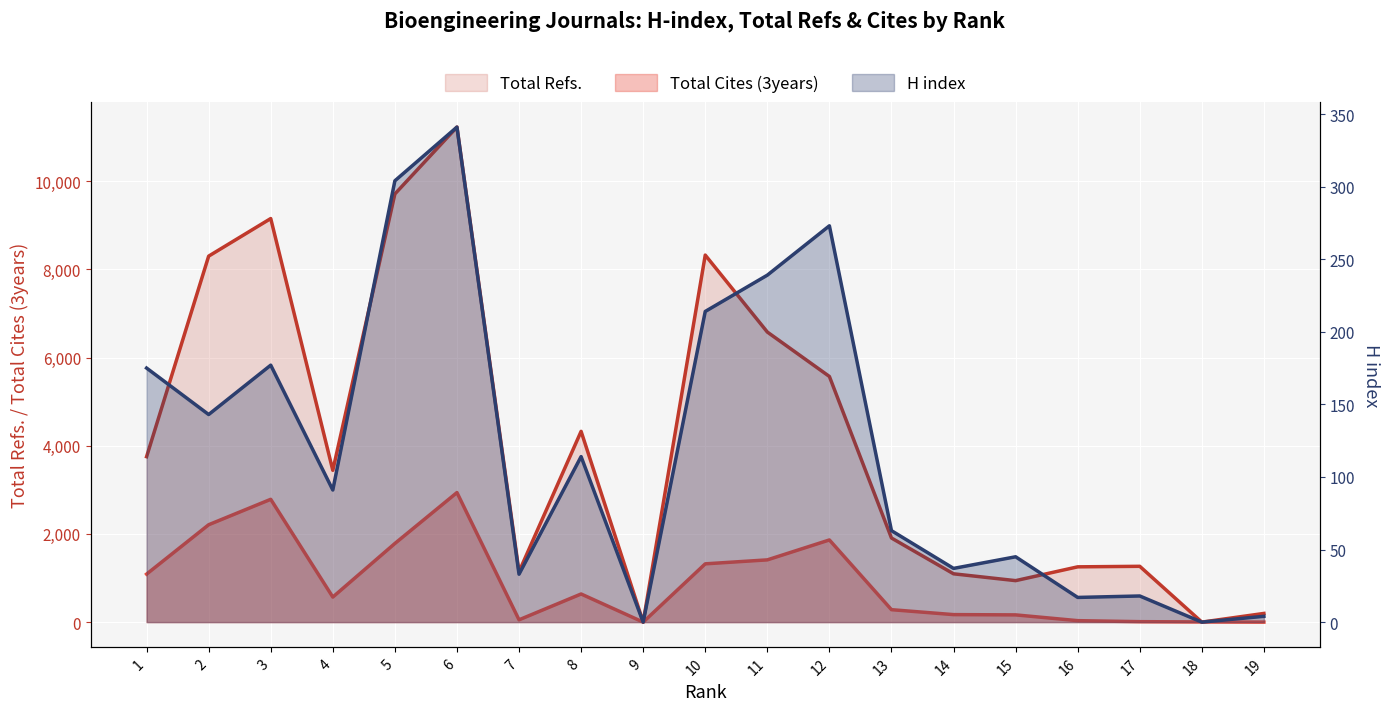

Reading left to right, list all the values displayed in this chart.

H index: 175	143	177	91	304	341	33	114	0	214	239	273	63	37	45	17	18	0	4
Total Refs.: 3753	8303	9156	3444	9714	11231	1143	4328	0	8327	6581	5573	1908	1096	941	1254	1266	0	197
Total Cites (3years): 1089	2209	2786	568	1784	2939	52	638	0	1322	1412	1864	282	170	164	33	10	4	0